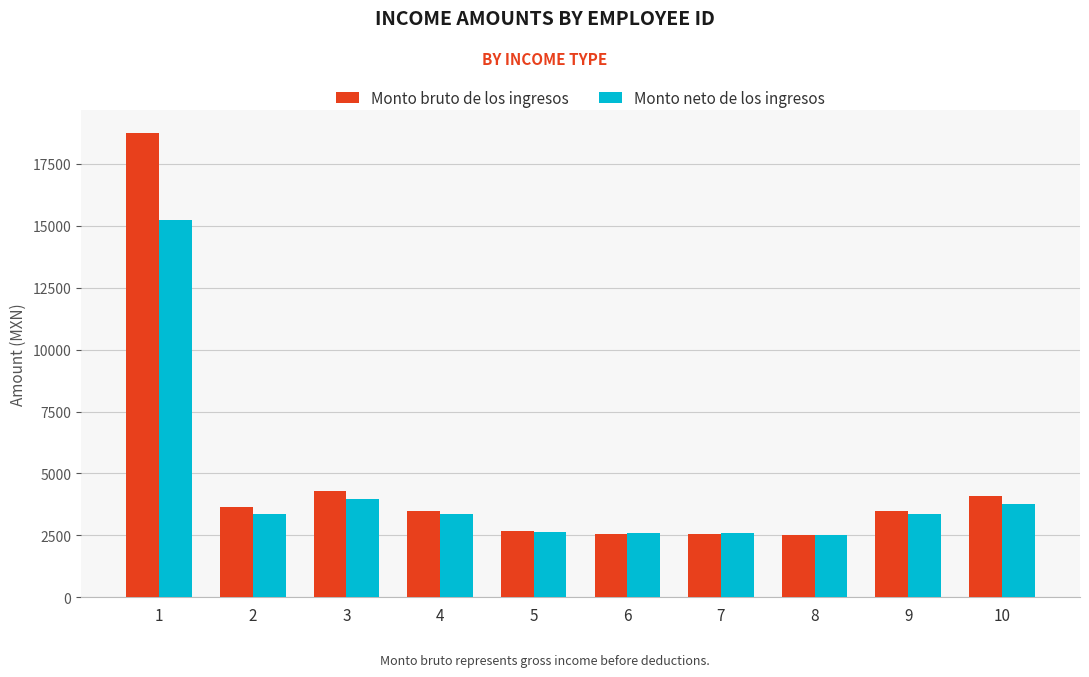

What is the lowest value of the Monto bruto de los ingresos series?

2512.2